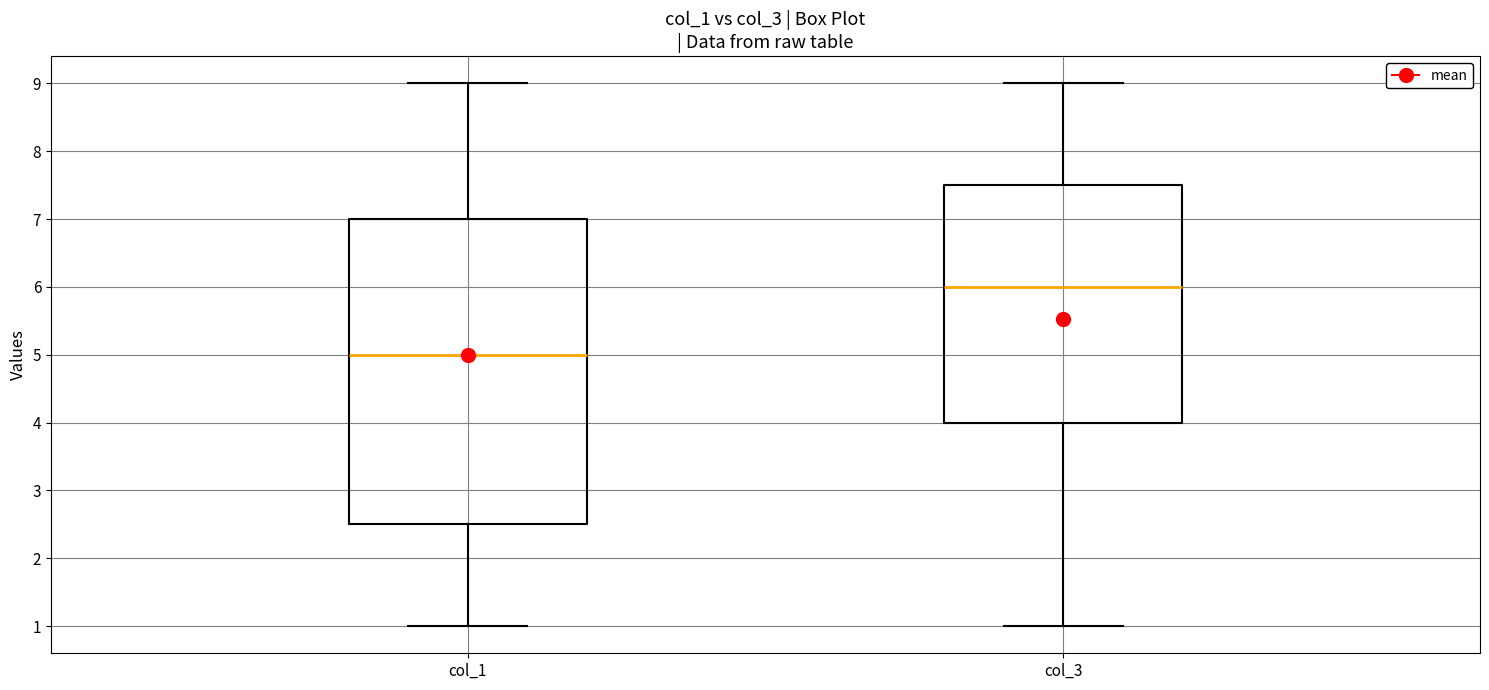

Reading left to right, read every box against the y-axis: the position of its median line, the range the box covers, and the ends of its whiskers. The values are not printed on the chart, so give them approximately, as read against the axis.

col_1: median 5.0, box 2.5 to 7.0, whiskers 1.0 to 9.0
col_3: median 6.0, box 4.0 to 7.5, whiskers 1.0 to 9.0